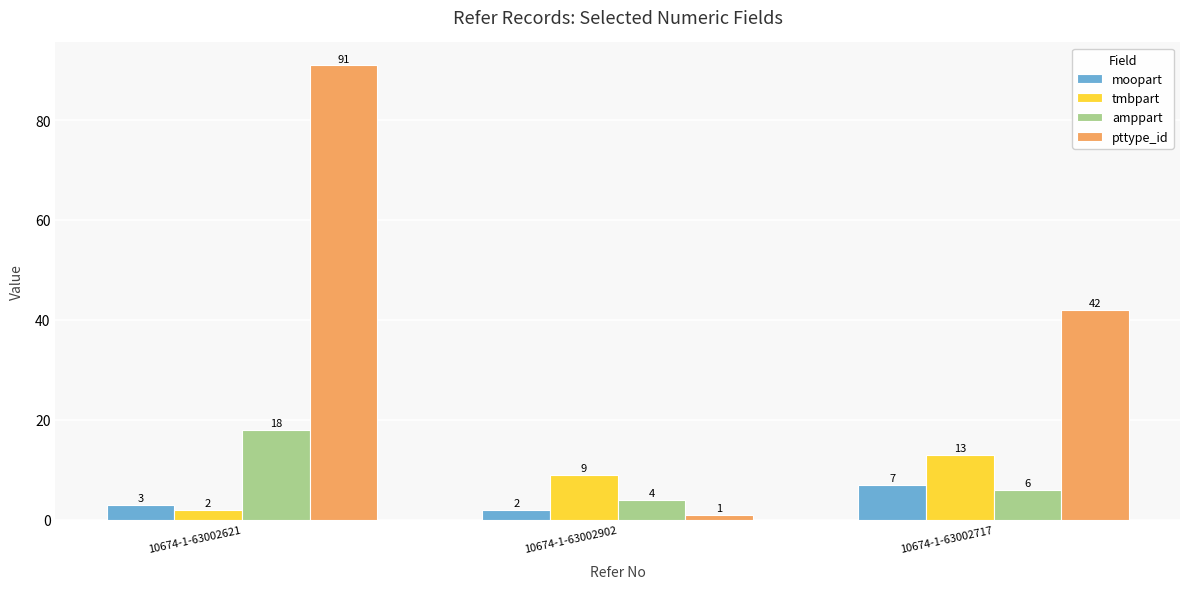

What is the label of the 2nd bar from the right?

10674-1-63002902